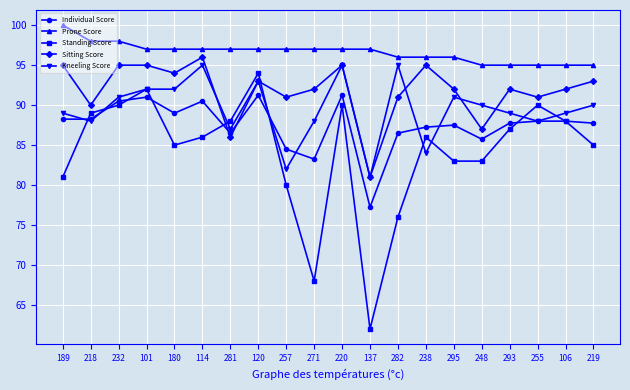

Between 180 and 255, which series saw the biggest shift?

Standing Score